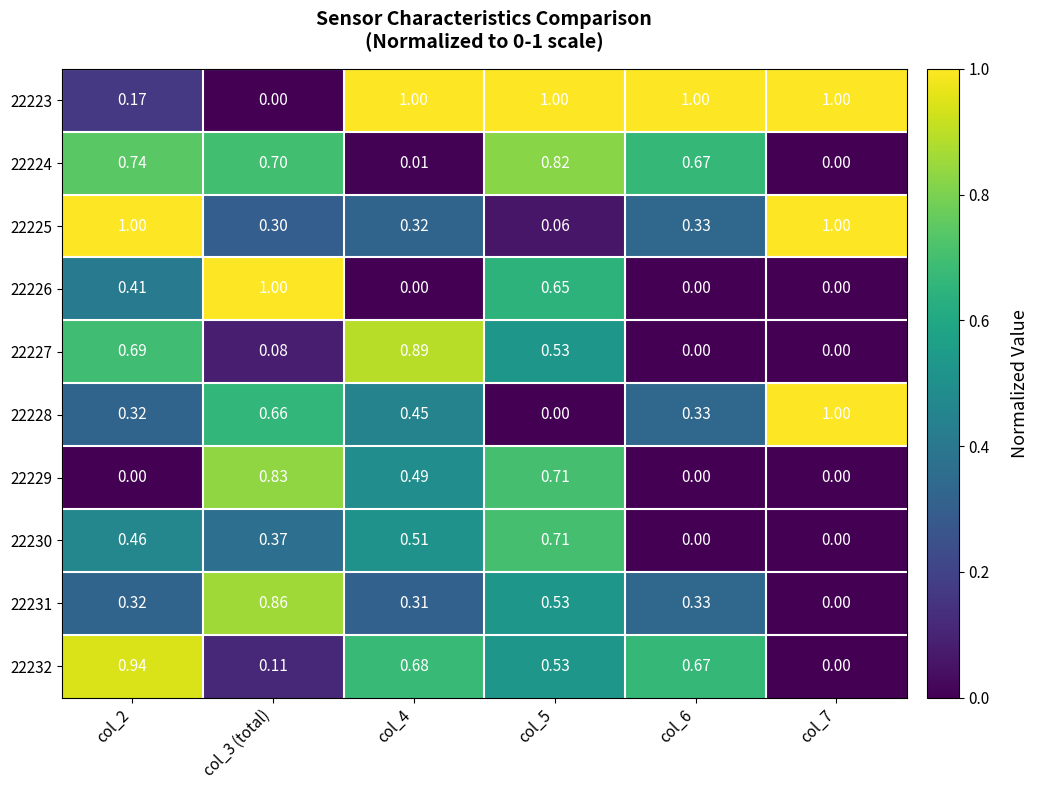

Is the value of 22224 at col_2 greater than the value of 22230 at col_7?

Yes